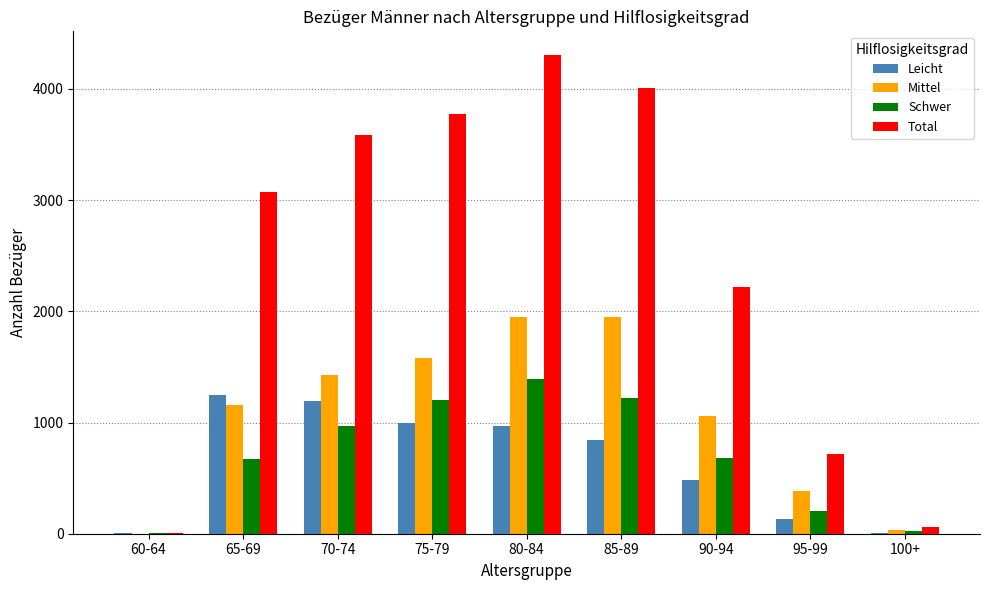

What is the highest value of the Schwer series?

1389